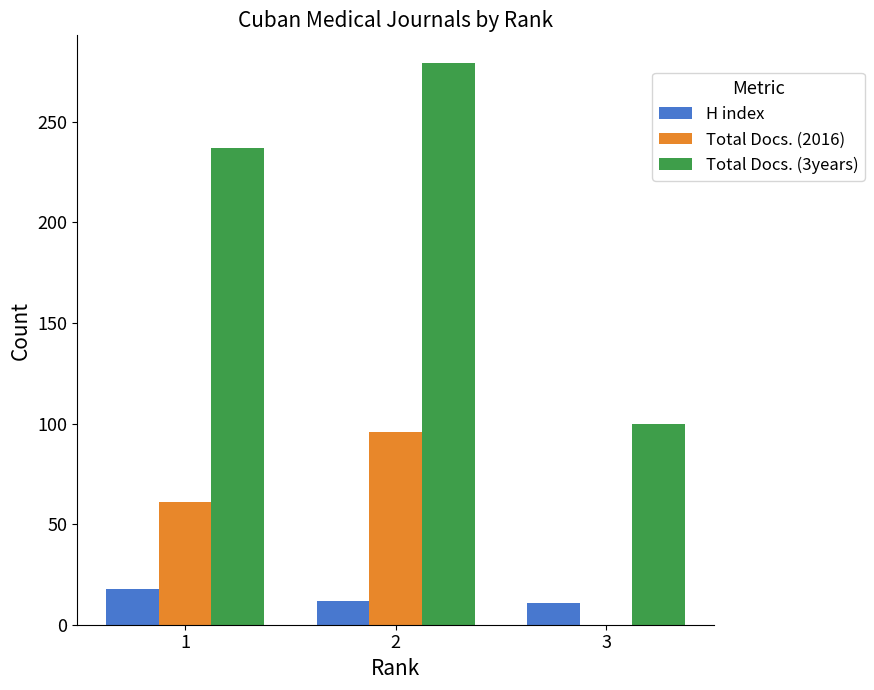

What is the approximate value of Total Docs. (2016) at 1?

61